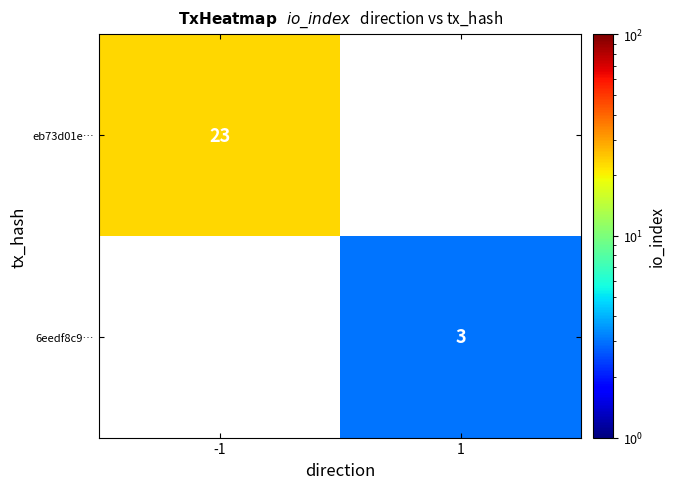

The value of 6eedf8c9… at 1 is 1. True or false?

False